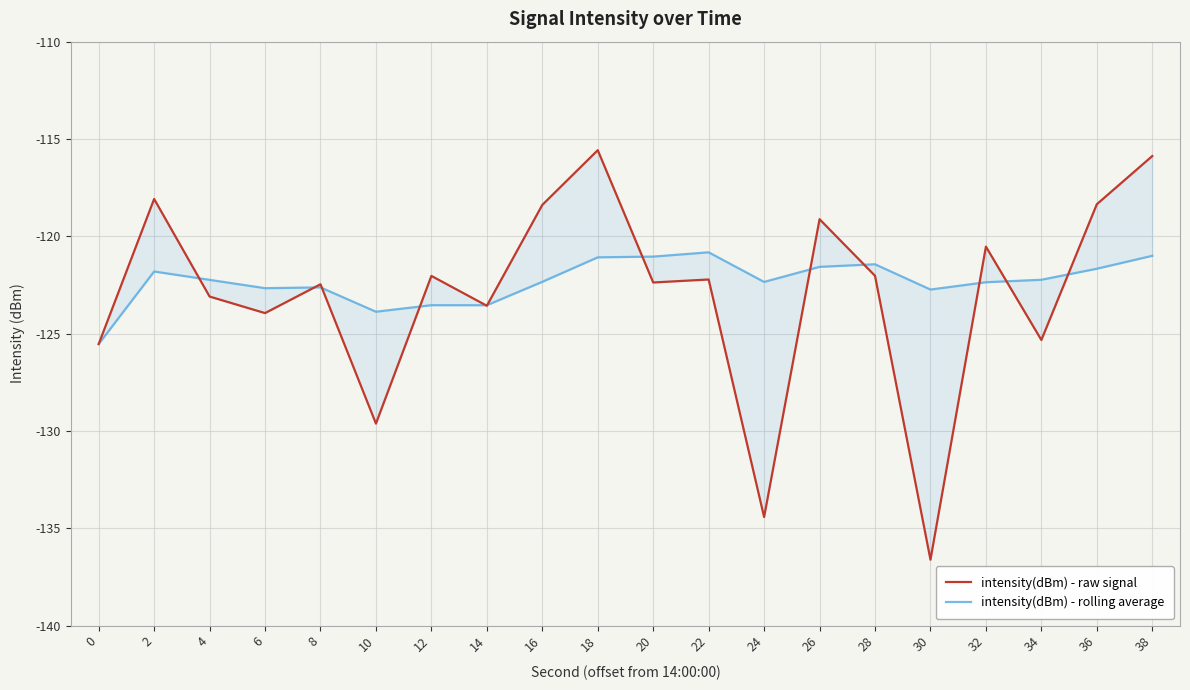

Between 8 and 28, which series saw the biggest shift?

intensity(dBm) - rolling average